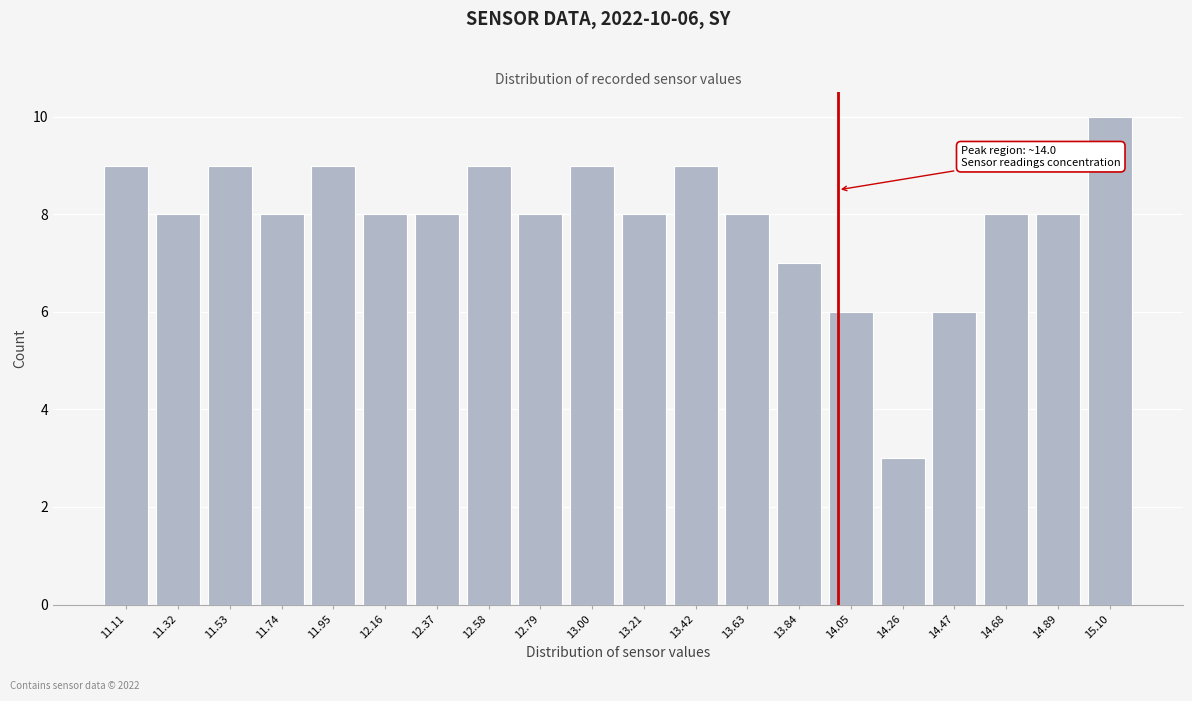

Which range on the x-axis has the tallest bar?

15.00 to 15.20